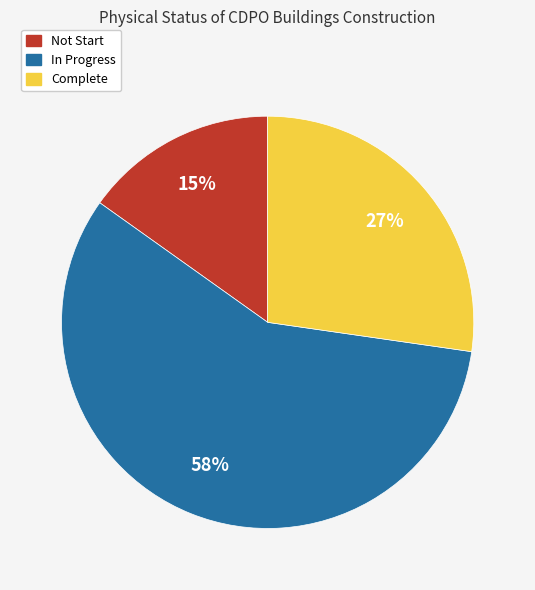

Do Not Start and Complete together represent more than half of the pie?

No